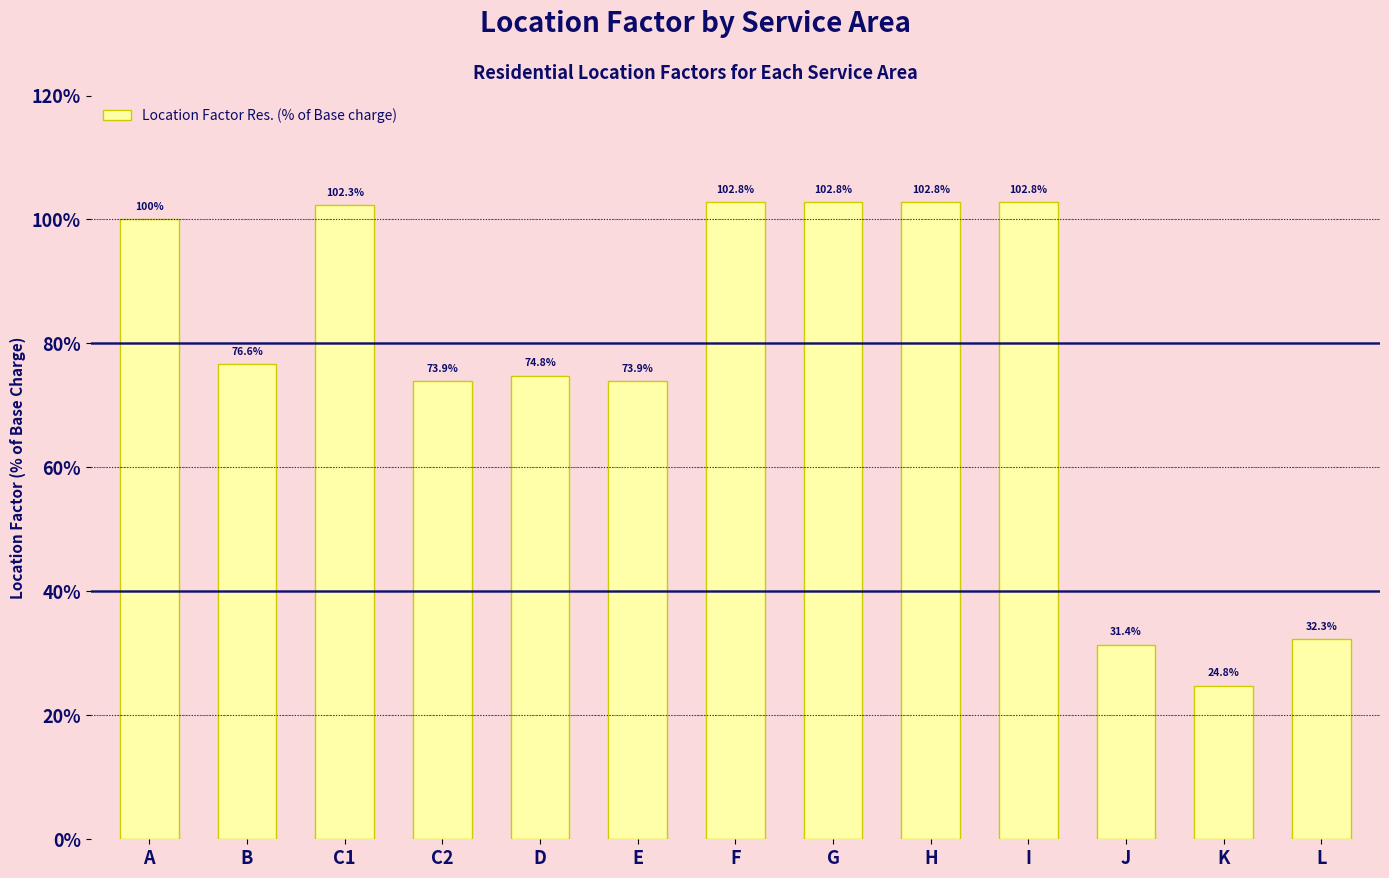

What is the label of the 10th bar from the left?

I